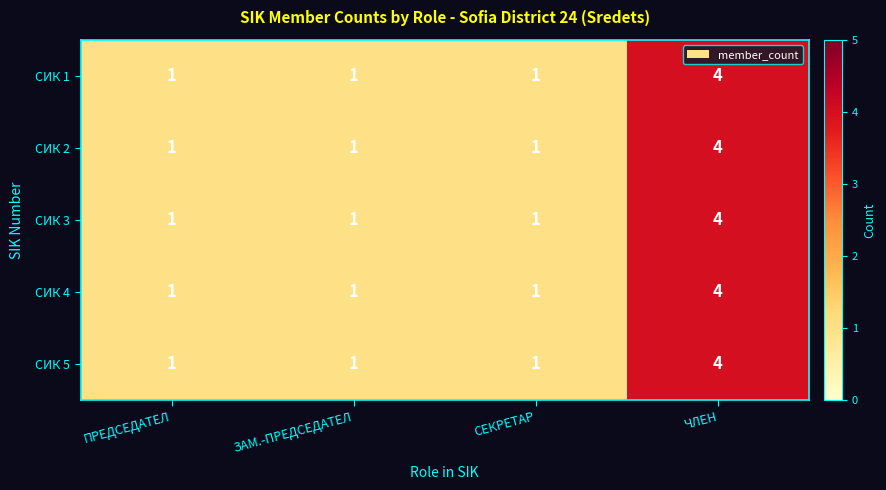

What is the total value across all series at ПРЕДСЕДАТЕЛ?

5